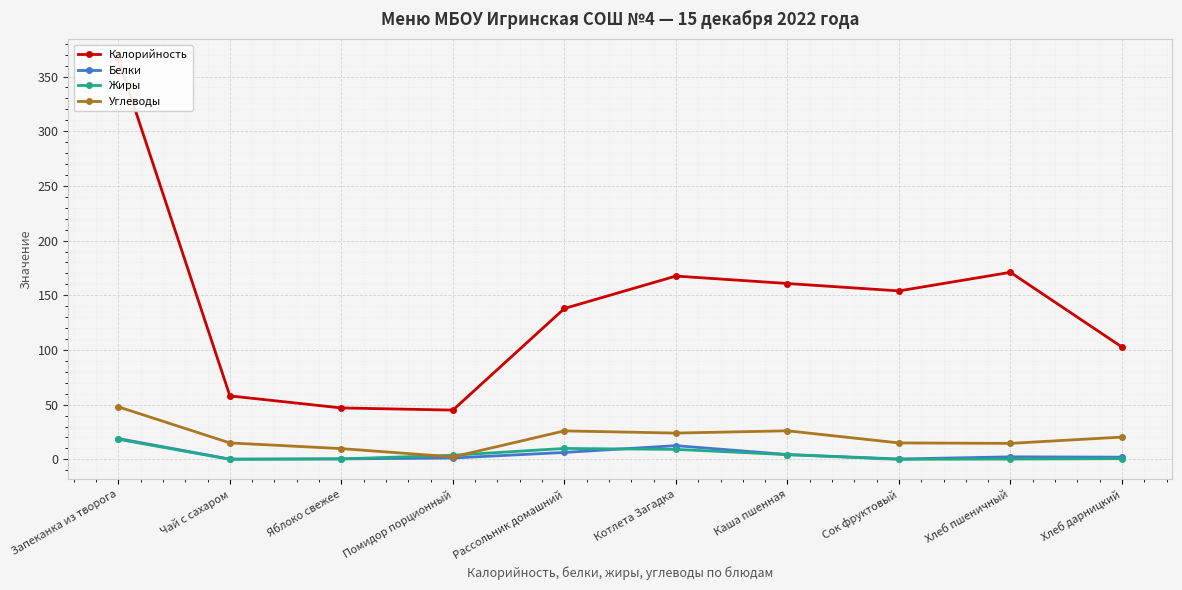

At which category is the sum across all series the highest?

Запеканка из творога